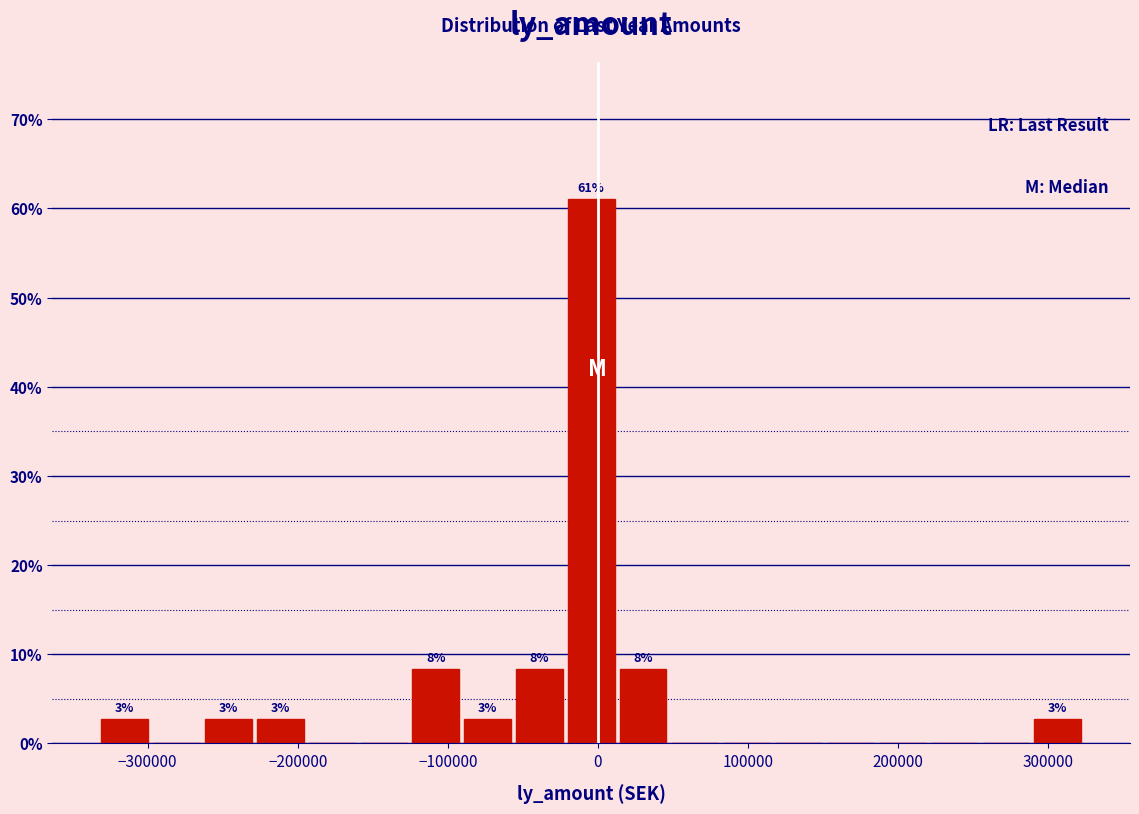

Read against the x-axis, roughly where is the centre of the tallest bar?

0